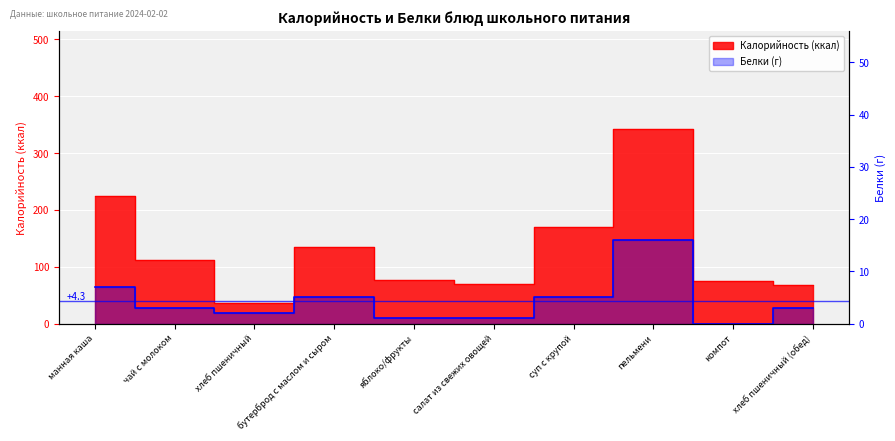

What are all the series names shown in the legend?

Калорийность, Белки